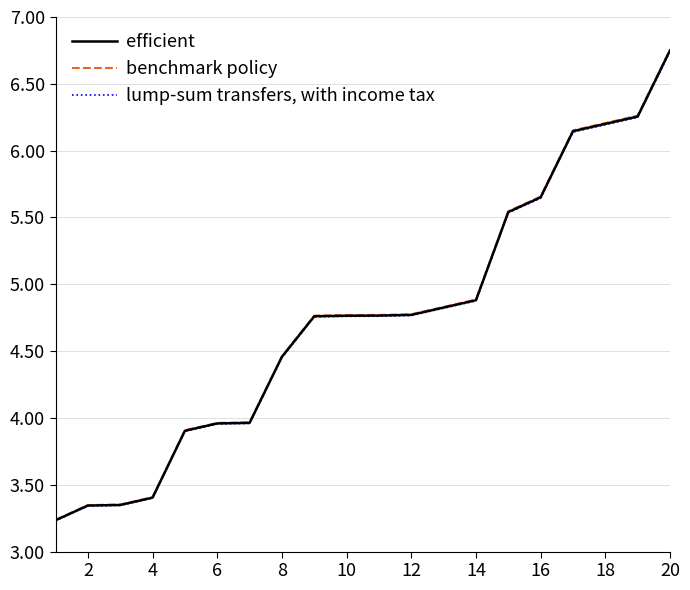

True or false: benchmark policy and efficient cross at least once.

False